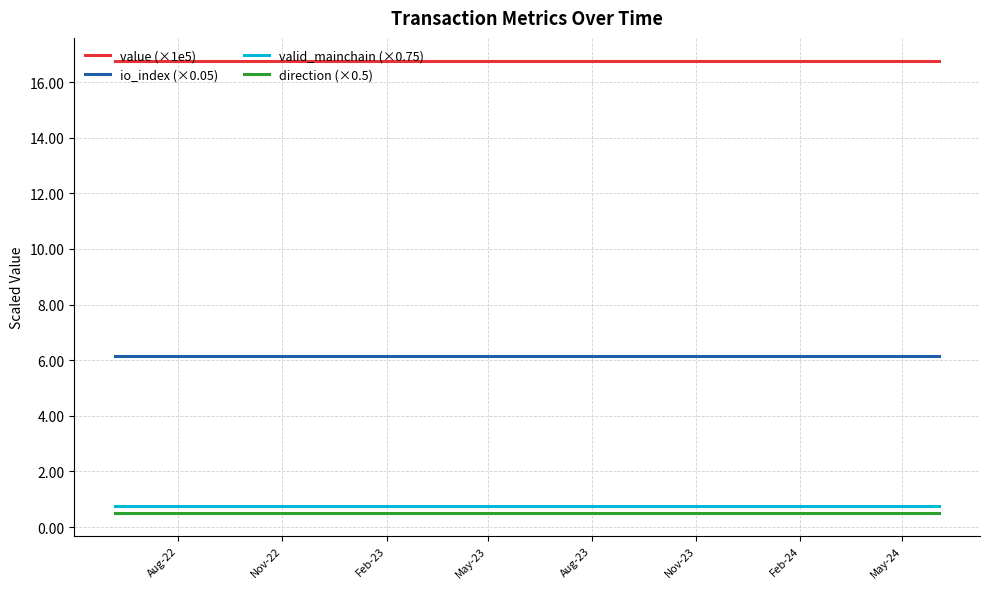

Which series has the largest total across all categories?

value (×1e5)